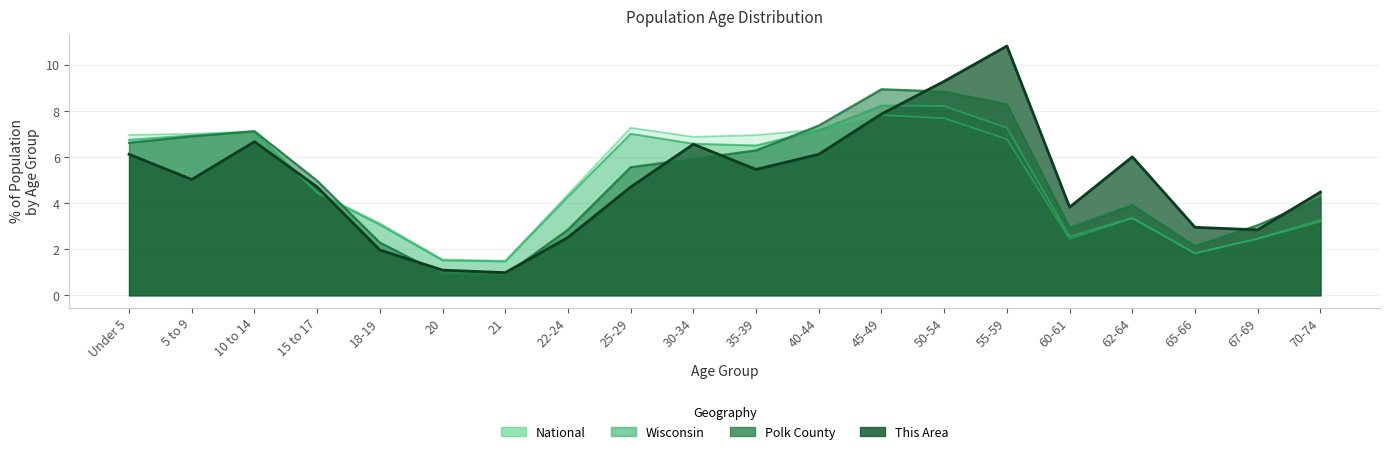

At which category does the chart reach its peak across all series?

55-59